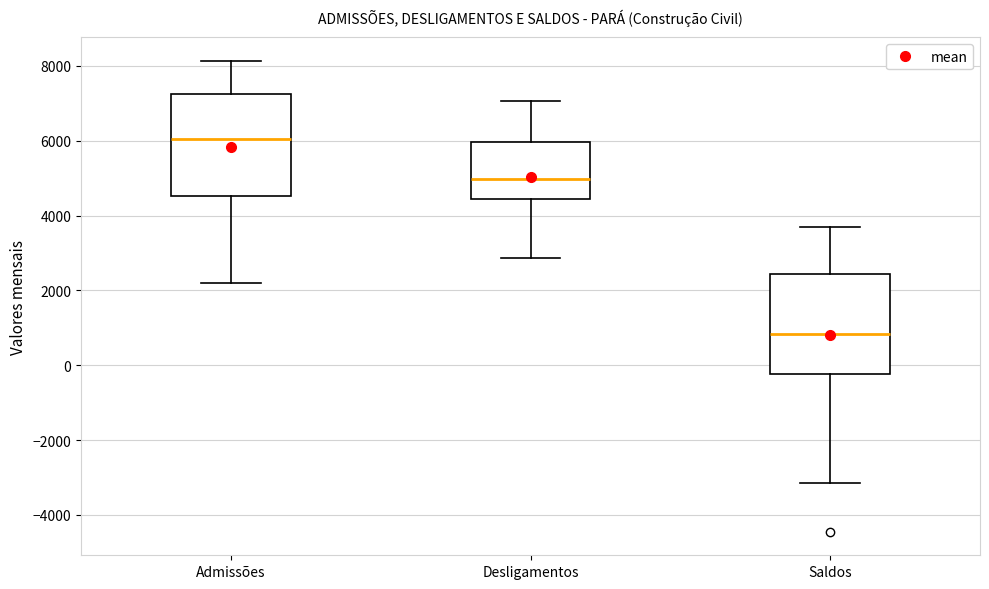

Where does the lower whisker of the box for Desligamentos end on the y-axis? The values are not printed on the chart, so give them approximately, as read against the axis.

2800